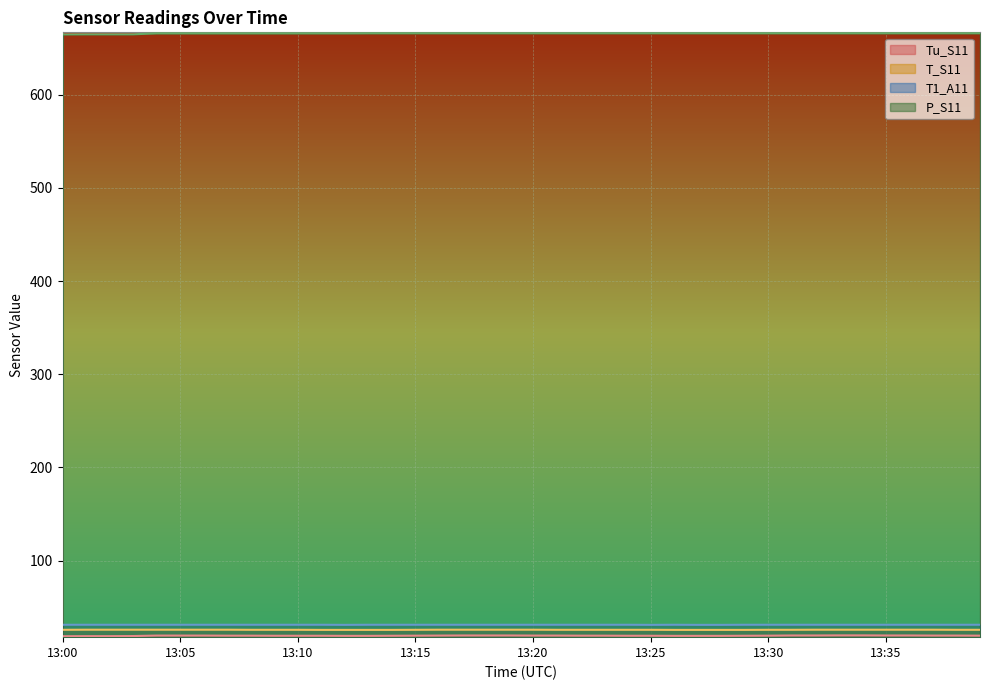

What is the sum of all T_S11 values?

1029.0